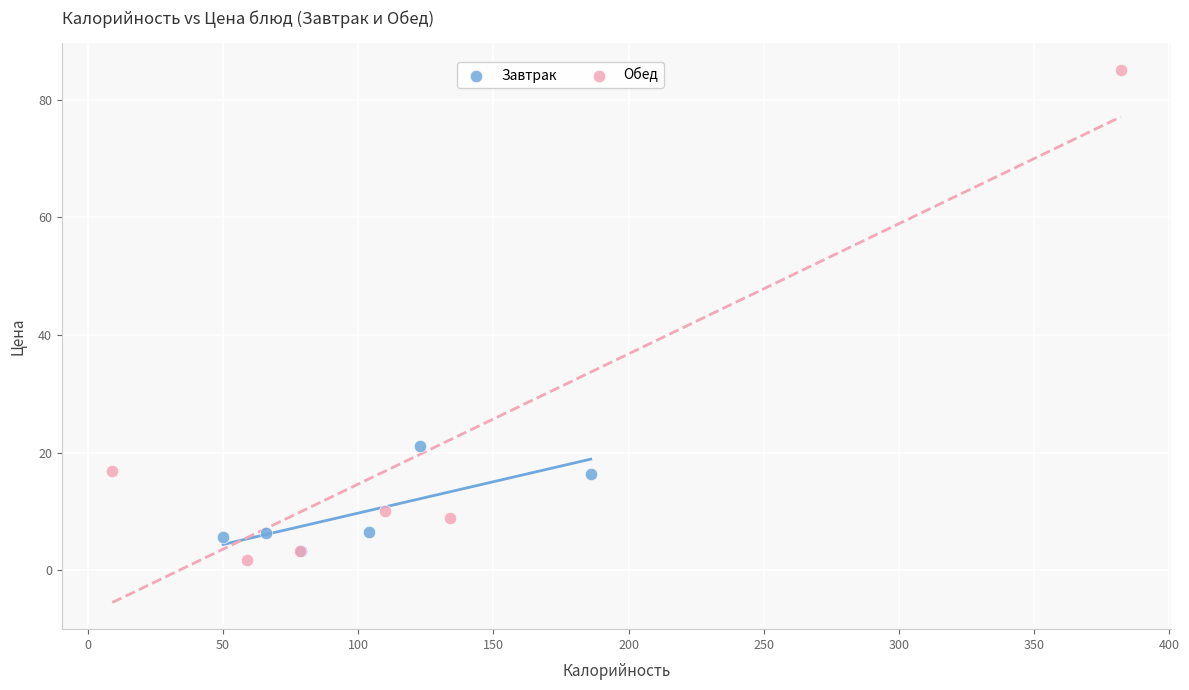

Which series reaches the maximum Y coordinate?

Обед